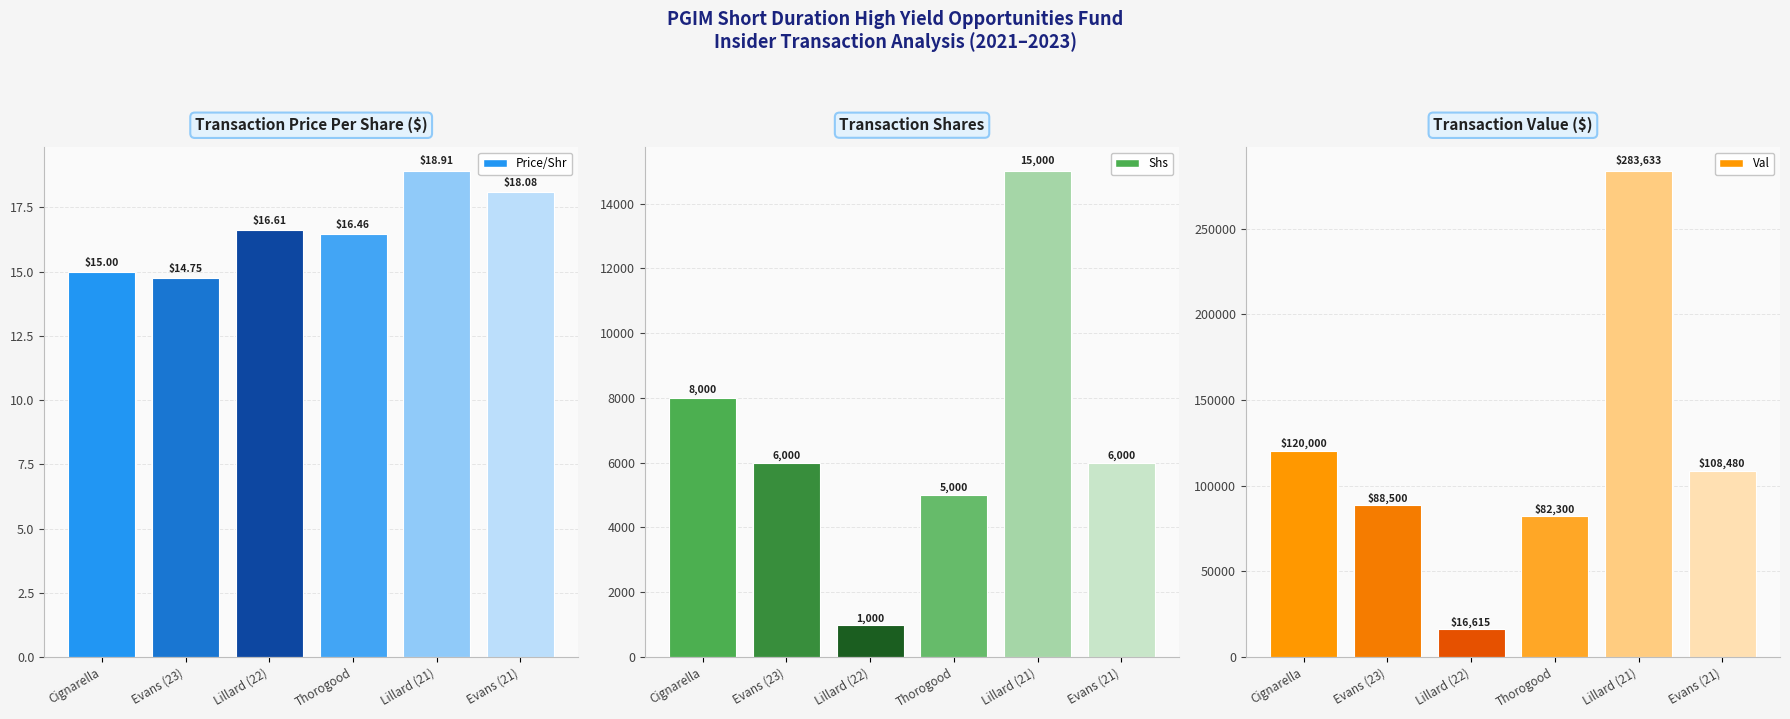

Does the chart contain stacked bars?

No